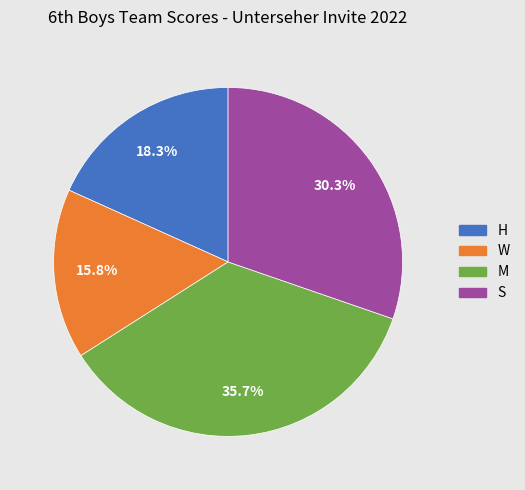

Which category has the smallest portion of the pie?

W